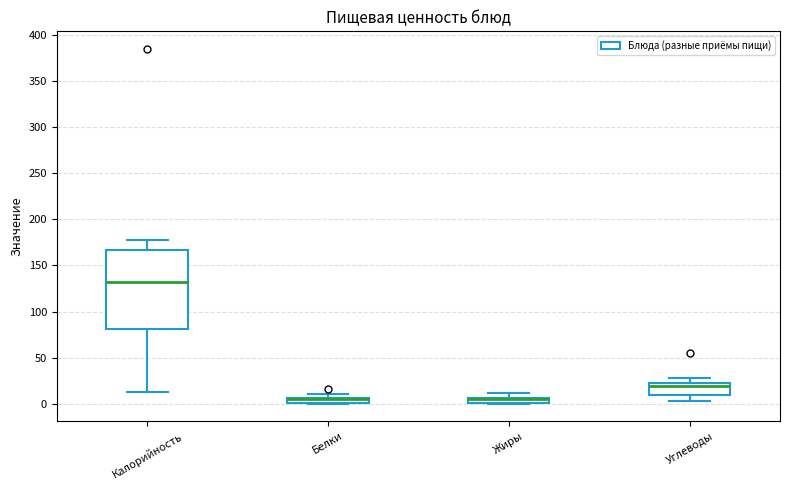

Comparing the boxes themselves (not the whiskers), which one is the tallest?

Калорийность